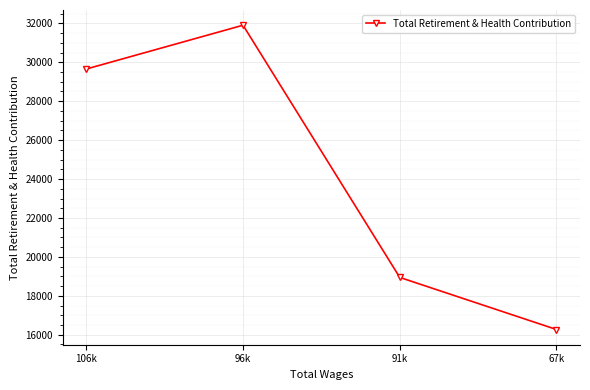

What is the ratio of the value at 106k to the value at 67k?

1.8